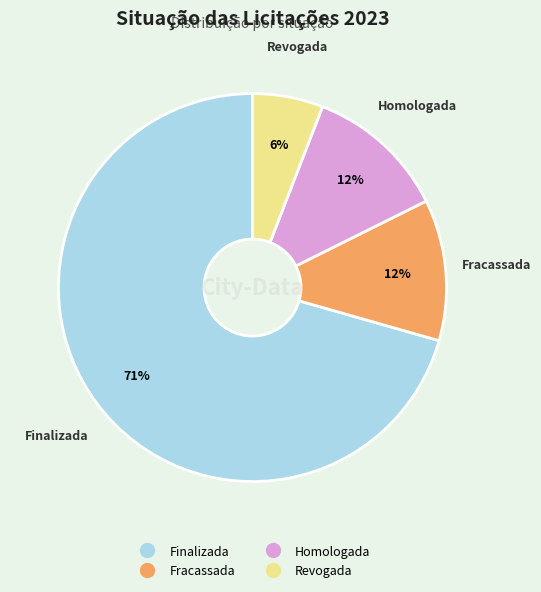

Does any single category account for the majority?

Yes